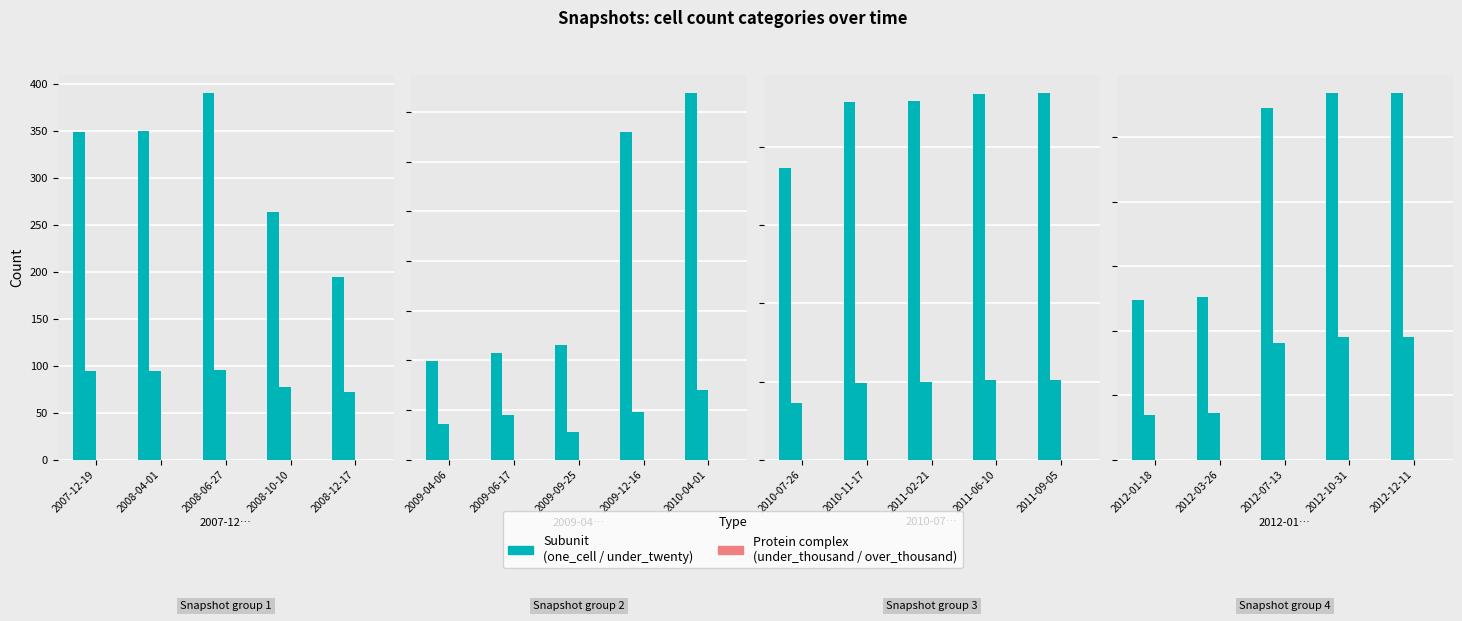

Which series has the largest range (max minus min)?

one_cell